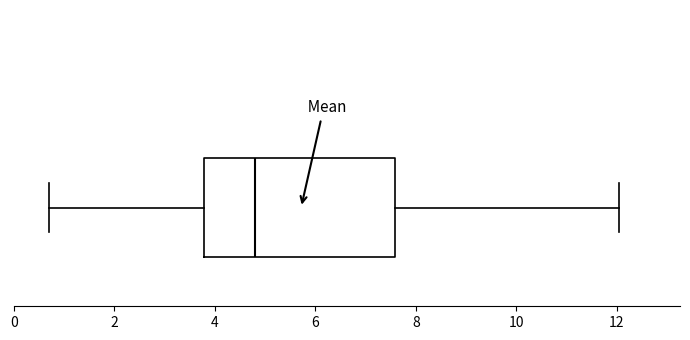

Read this box plot against the x-axis: the position of the median line, the range covered by the box, and the ends of both whiskers. The values are not printed on the chart, so give them approximately, as read against the axis.

median 4.8, box 3.8 to 7.6, whiskers 0.8 to 12.0